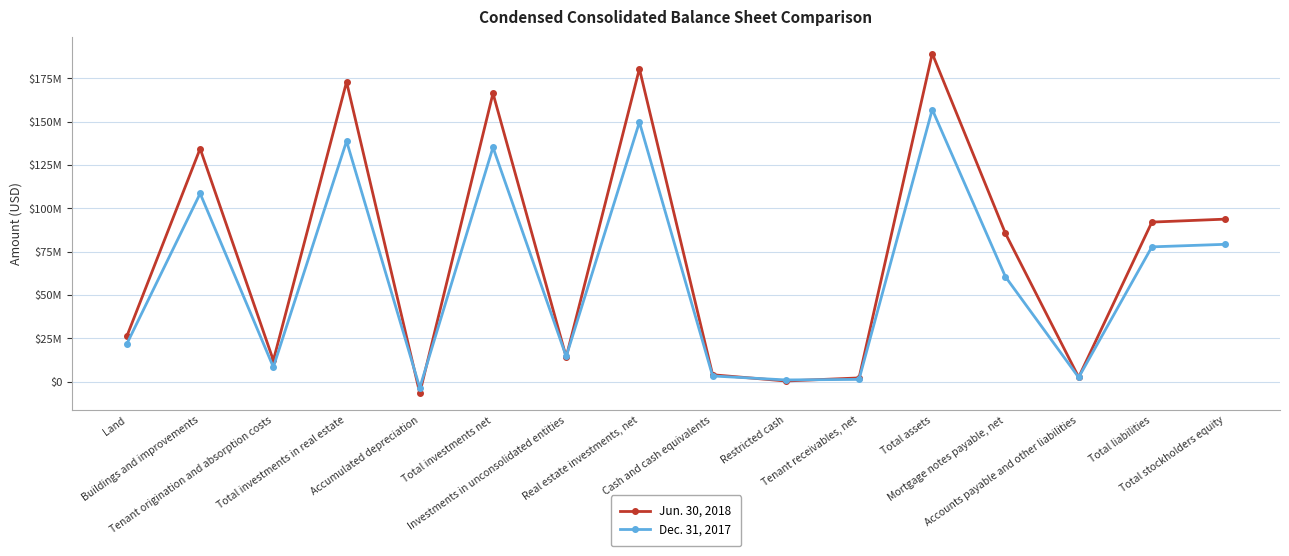

Is this an area chart (filled region under the line)?

No